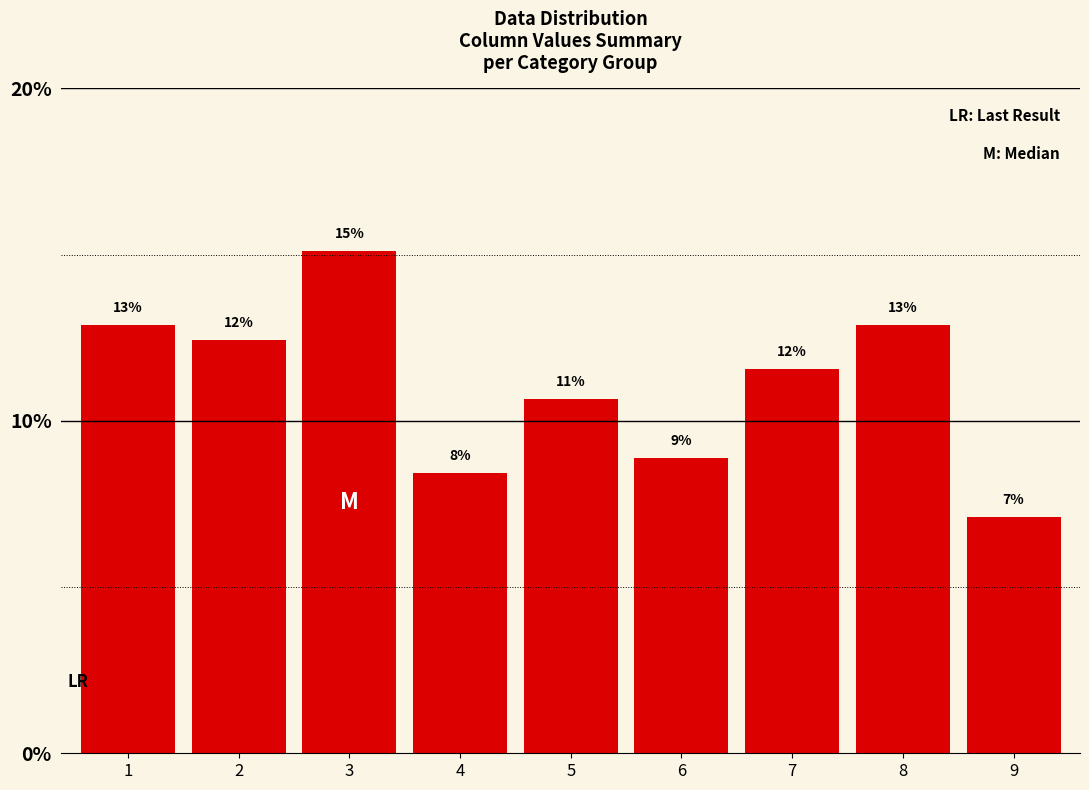

Are the bars horizontal?

No